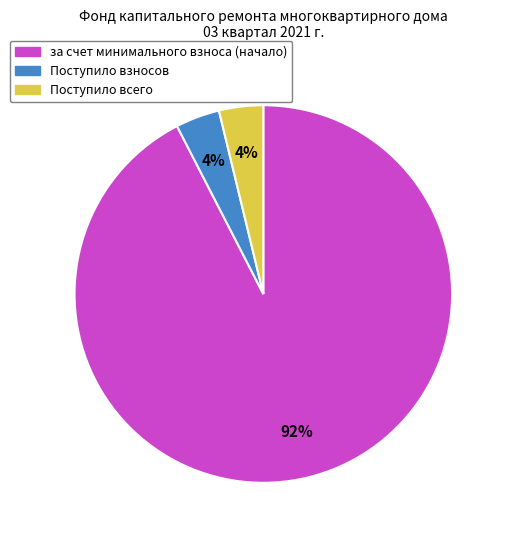

How many segments does this pie chart have?

3